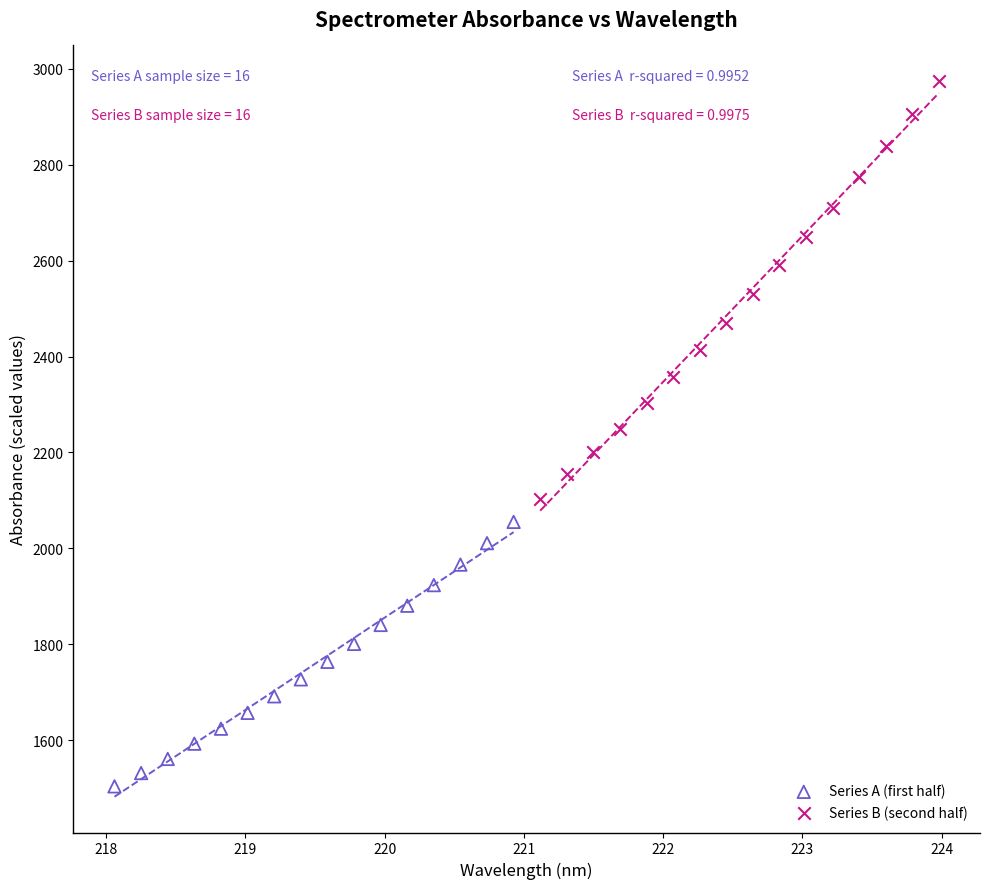

What are all the series names shown in the legend?

Series A (first half), Series B (second half)